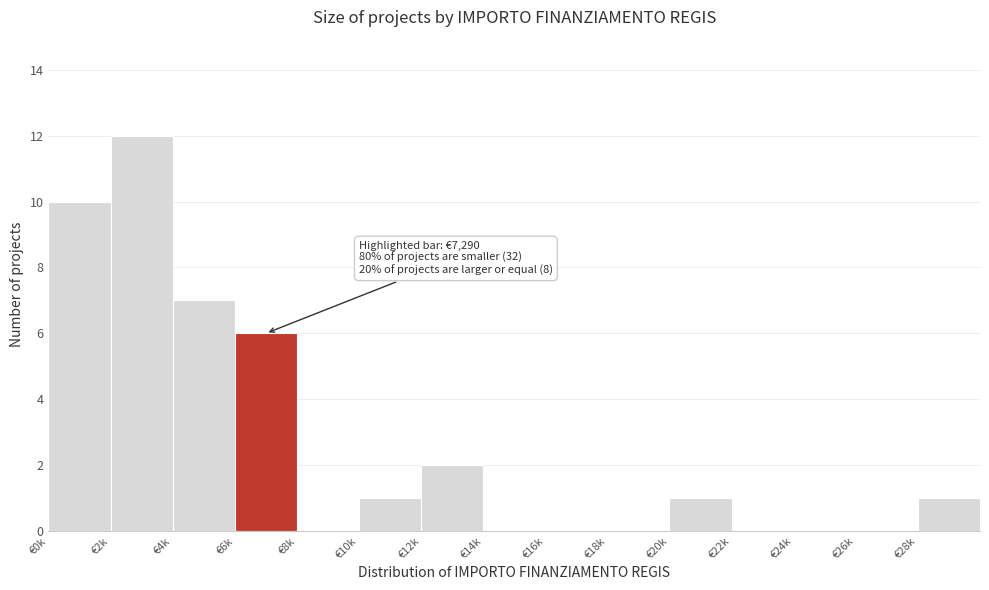

Reading left to right, what are all the values shown in this chart?

€0k=10	€2k=12	€4k=7	€6k=6	€8k=0	€10k=1	€12k=2	€14k=0	€16k=0	€18k=0	€20k=1	€22k=0	€24k=0	€26k=0	€28k=1